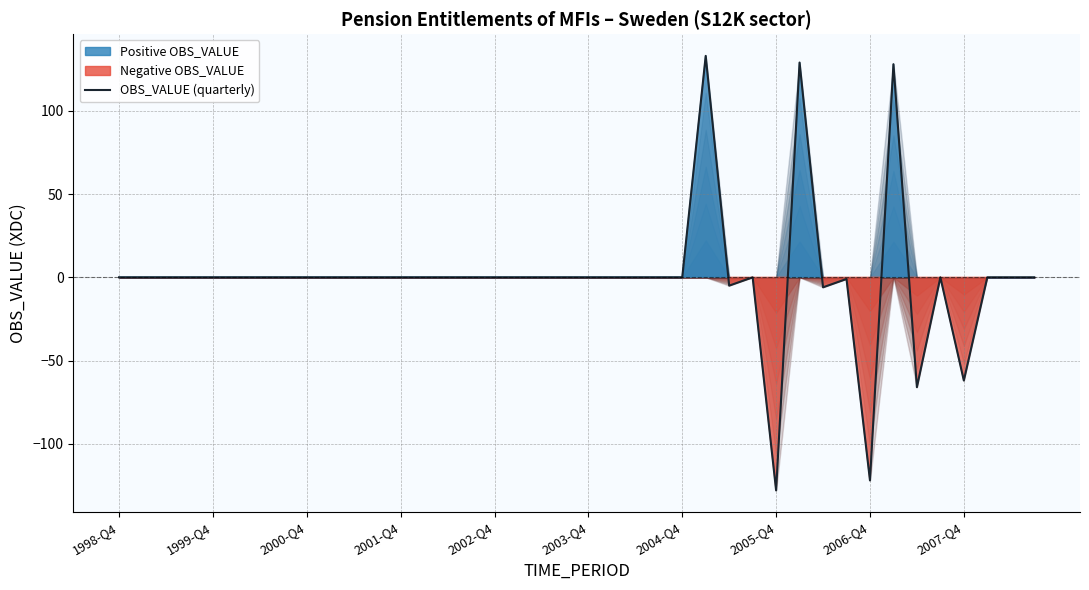

What is the maximum value shown in the chart?

133